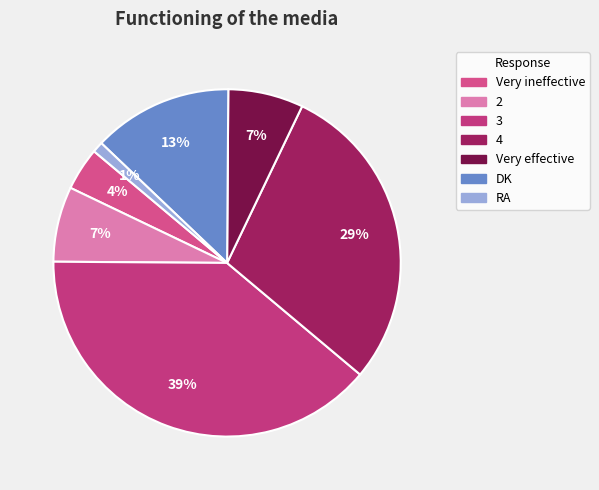

What is the ratio of the value at 4 to the value at 3?

0.7